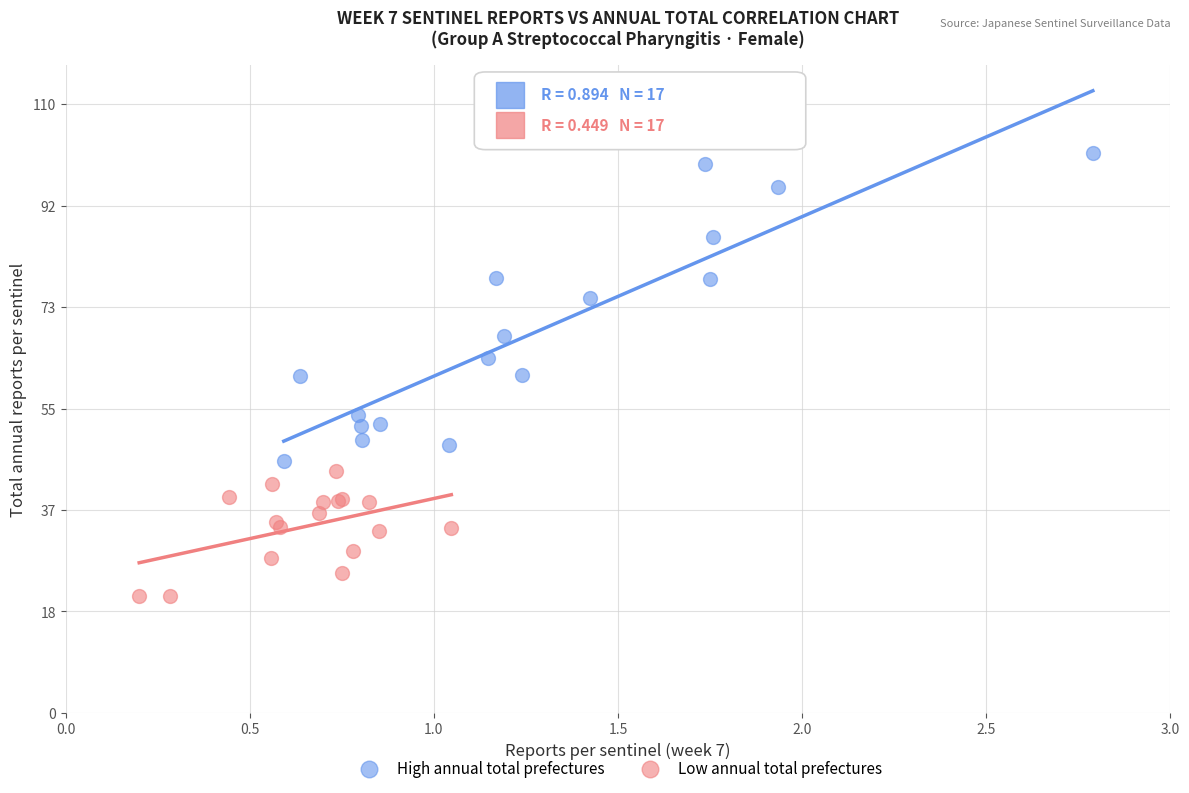

Which series contains the lowest Y value?

Low annual total prefectures